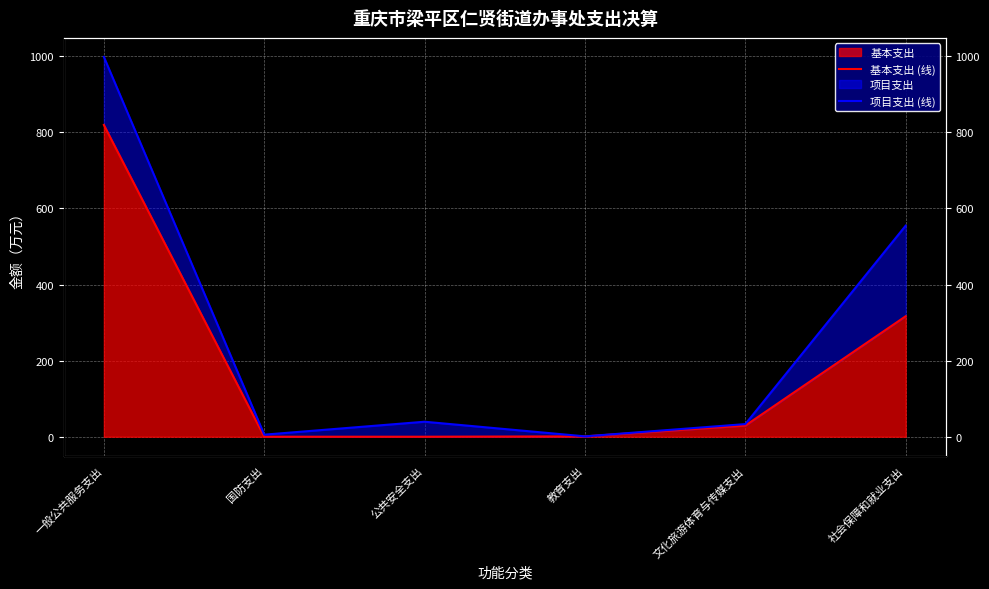

Rank the series by their average value, from lowest to highest.

基本支出 (线), 项目支出 (线)